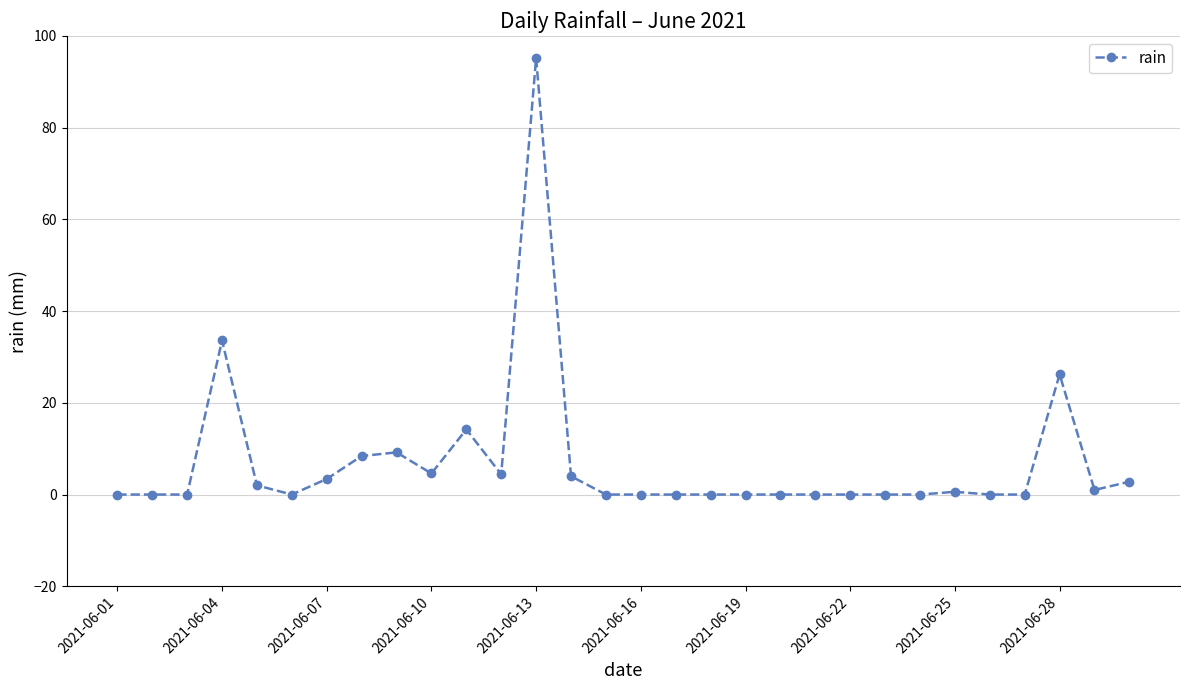

What is the maximum value shown in the chart?

95.2